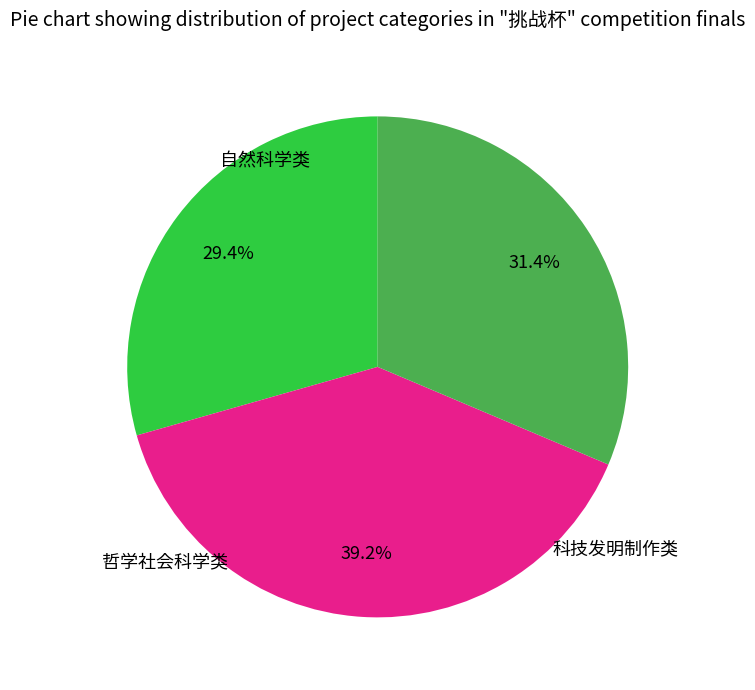

Does 哲学社会科学类 represent more than half of the total?

No